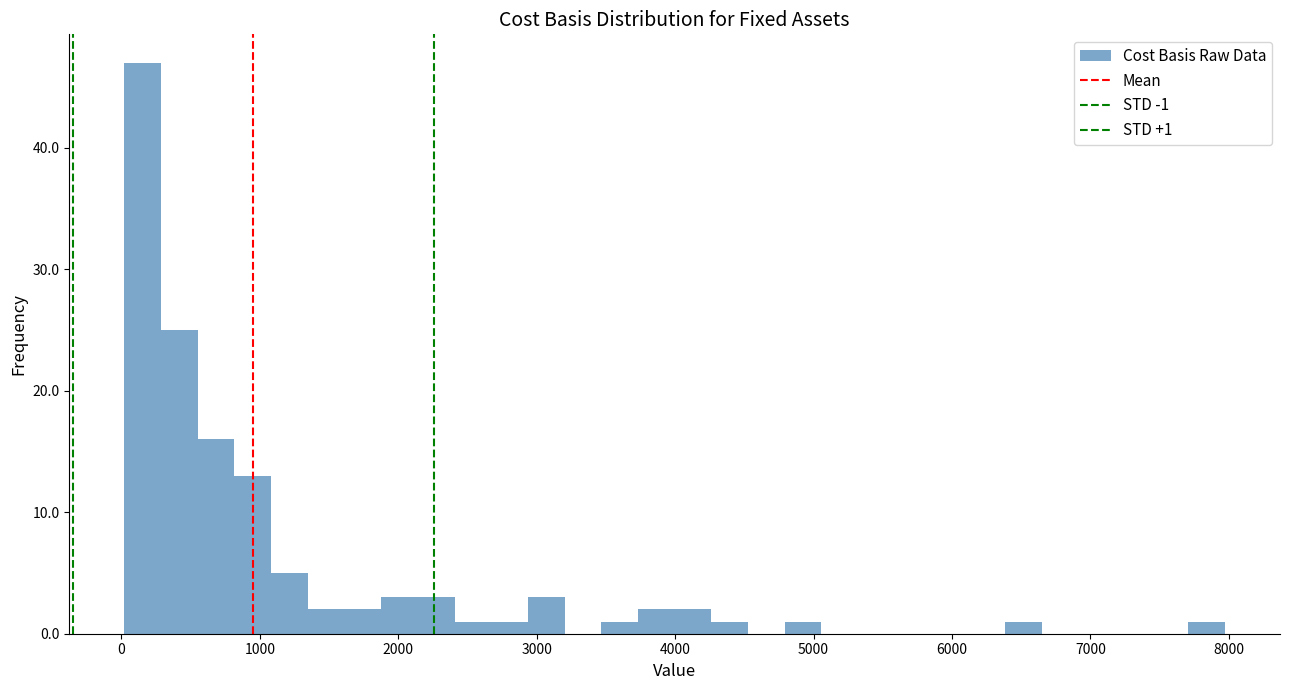

Around what value on the x-axis is the tallest bar? Give the approximate position of its centre, as read against the axis.

200